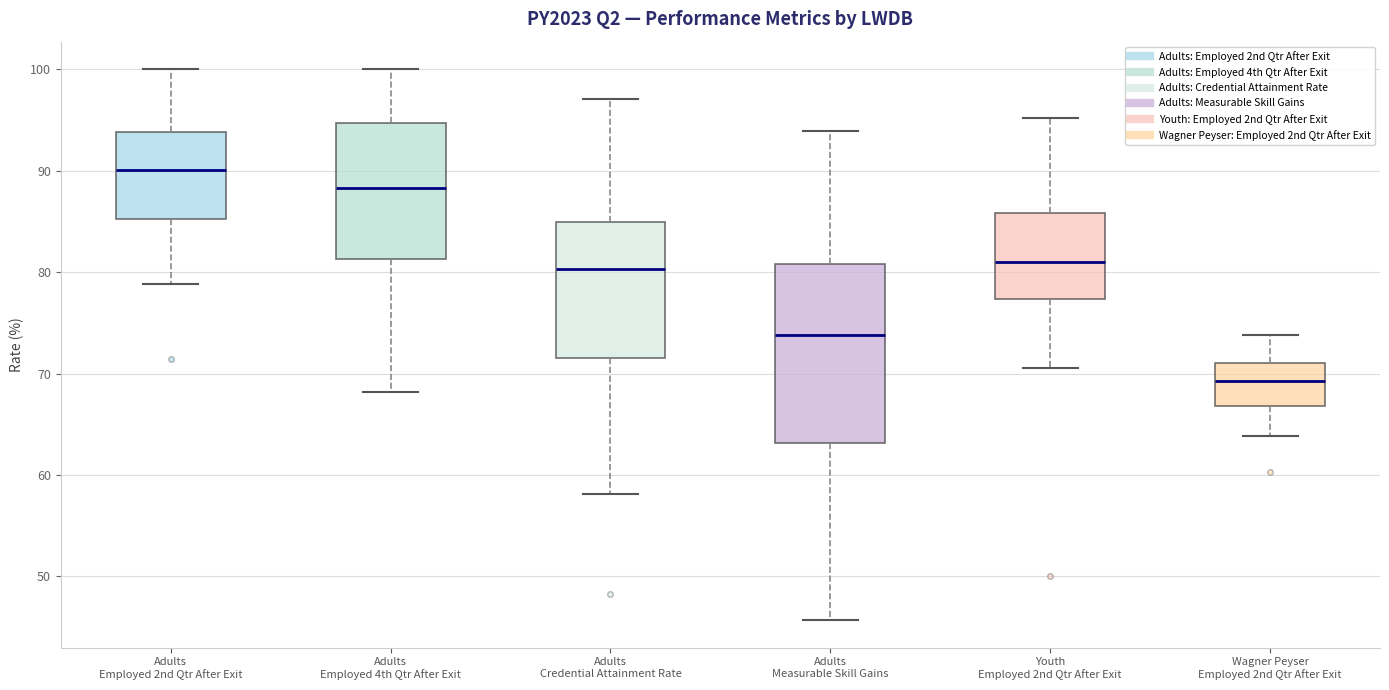

Comparing the boxes themselves (not the whiskers), which one is the tallest?

Adults Measurable Skill Gains